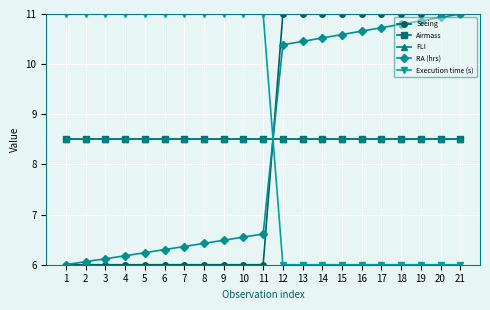

Is this an area chart (filled region under the line)?

No